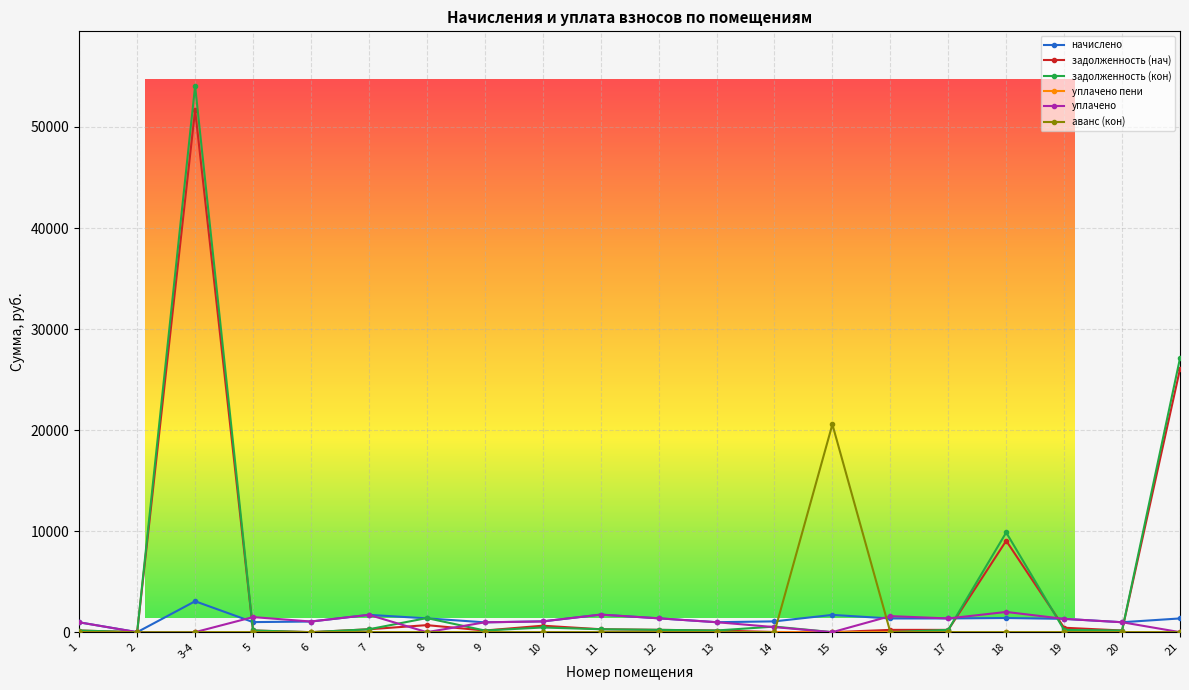

What is the total value across all series at 8?

3457.4